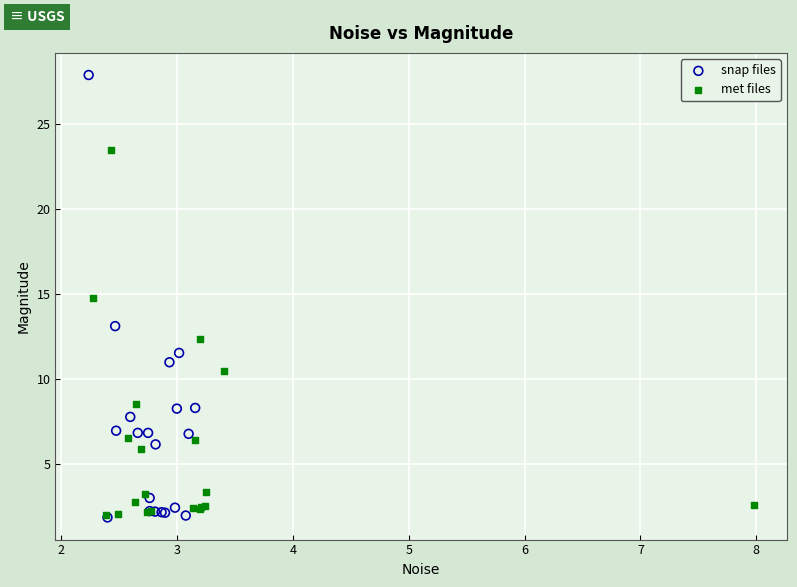

Which series contains the highest Y value?

snap files